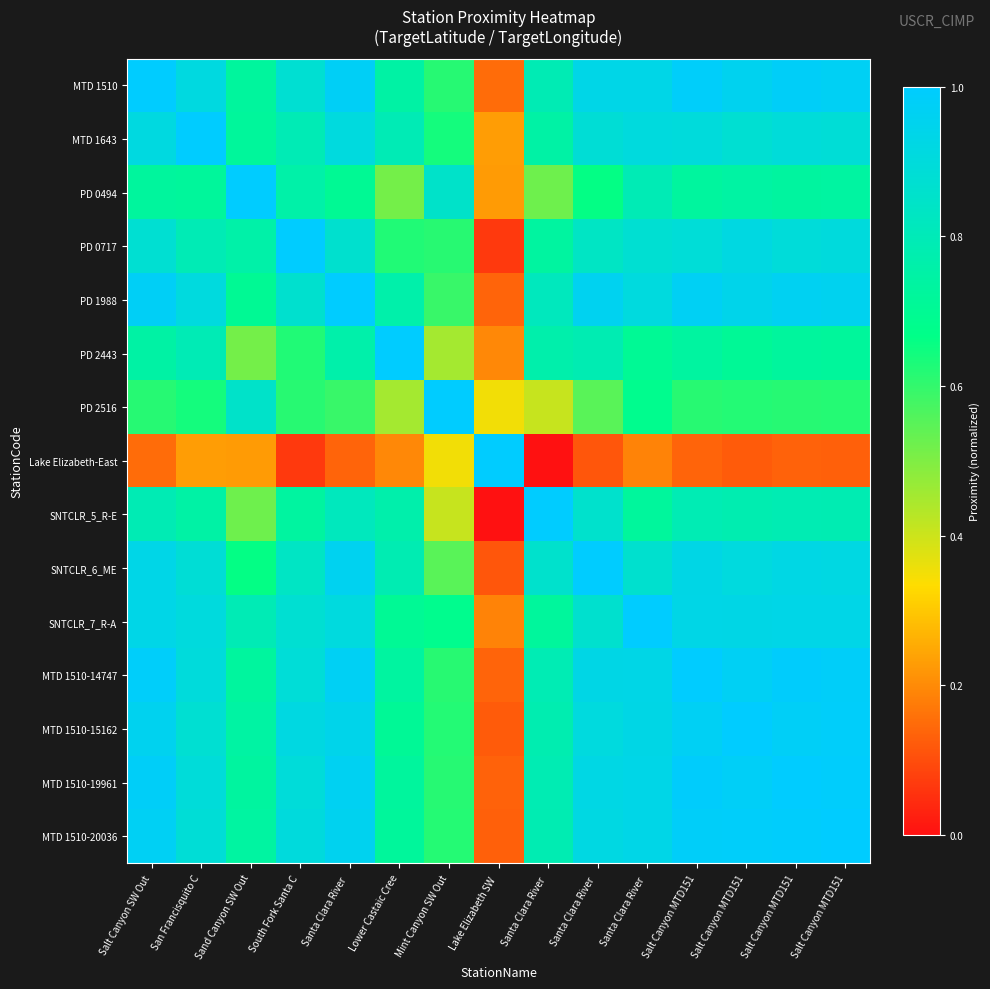

What is the maximum value shown in the chart?

1.0